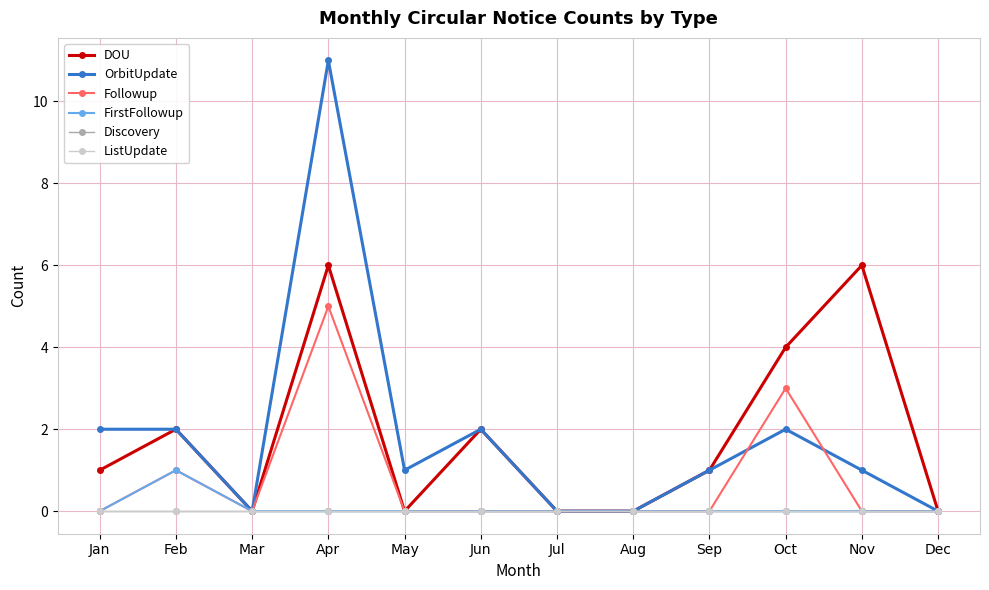

Which series has the largest range (max minus min)?

OrbitUpdate